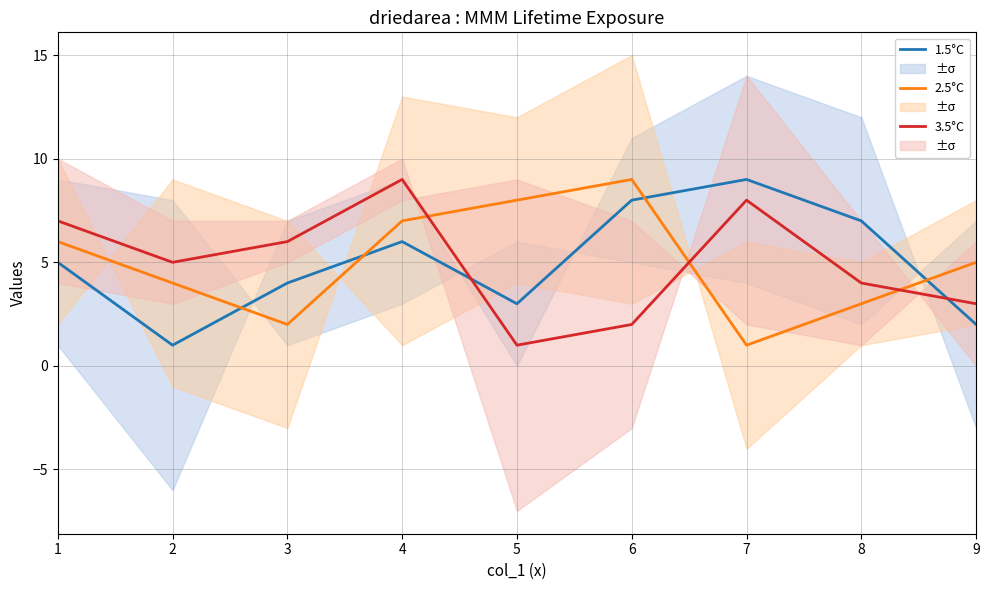

Reading left to right, what are all the values shown in this chart?

1.5°C: 5	1	4	6	3	8	9	7	2
2.5°C: 6	4	2	7	8	9	1	3	5
3.5°C: 7	5	6	9	1	2	8	4	3